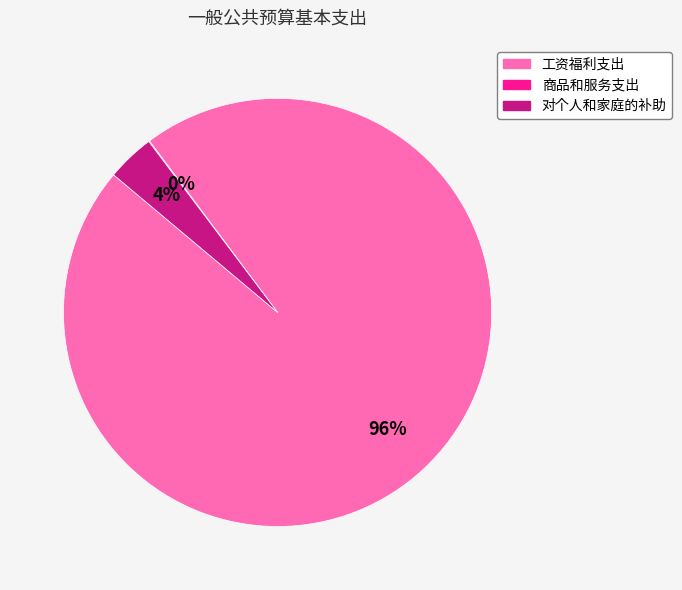

Between 工资福利支出 and 对个人和家庭的补助, which is larger?

工资福利支出